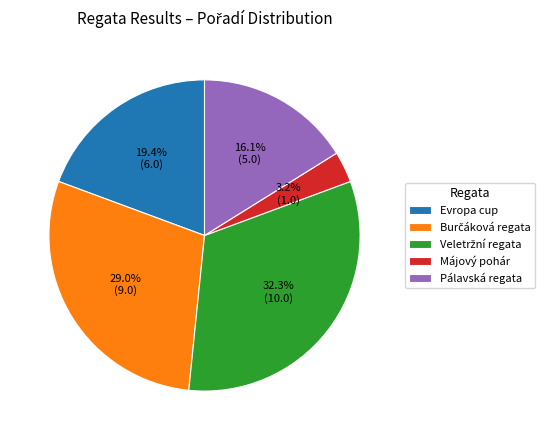

What is the smallest slice in the pie chart?

Májový pohár